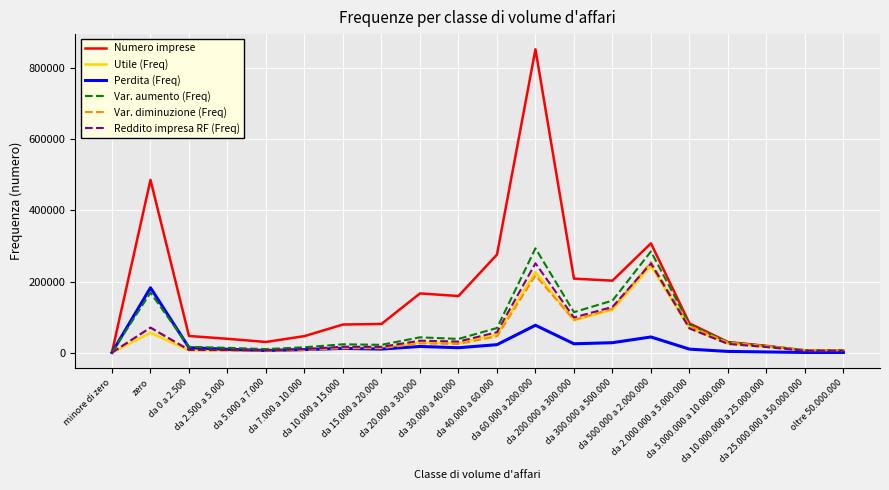

Which series has the largest total across all categories?

Numero imprese